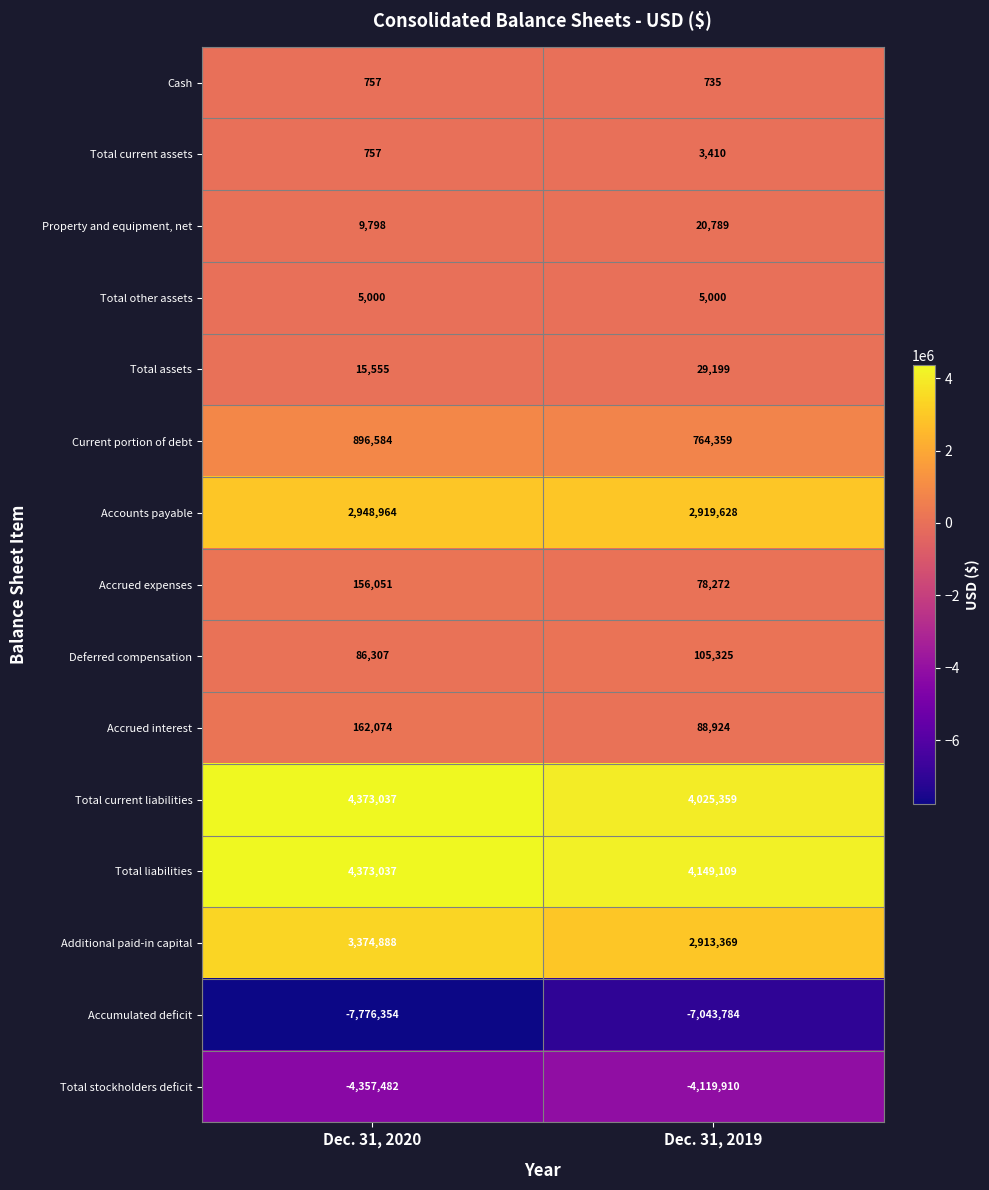

What is the sum of the Accounts payable values at Dec. 31, 2020 and Dec. 31, 2019?

5868592